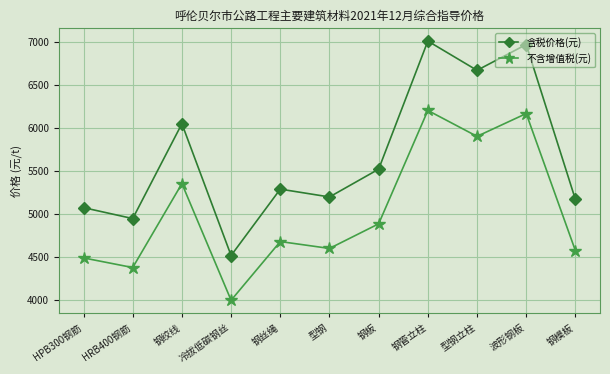

Reading left to right, extract all data points from this chart.

含税价格(元): 5075	4948	6050	4519	5290	5199	5522	7010	6670	6970	5170
不含增值税(元): 4491	4379	5354	3999	4681	4601	4887	6204	5903	6168	4575